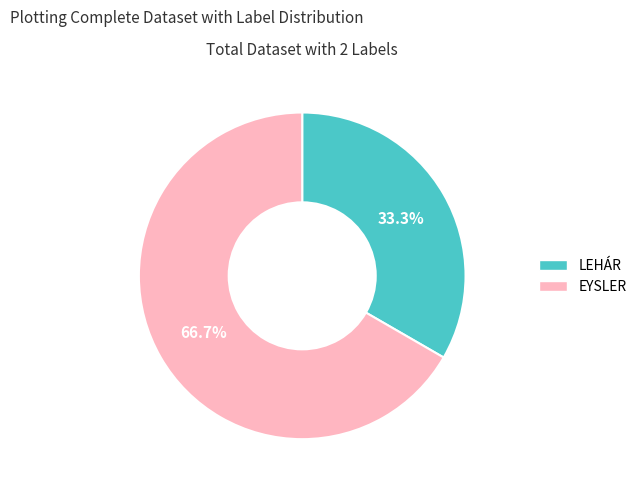

Which slice represents more than half of the pie?

EYSLER